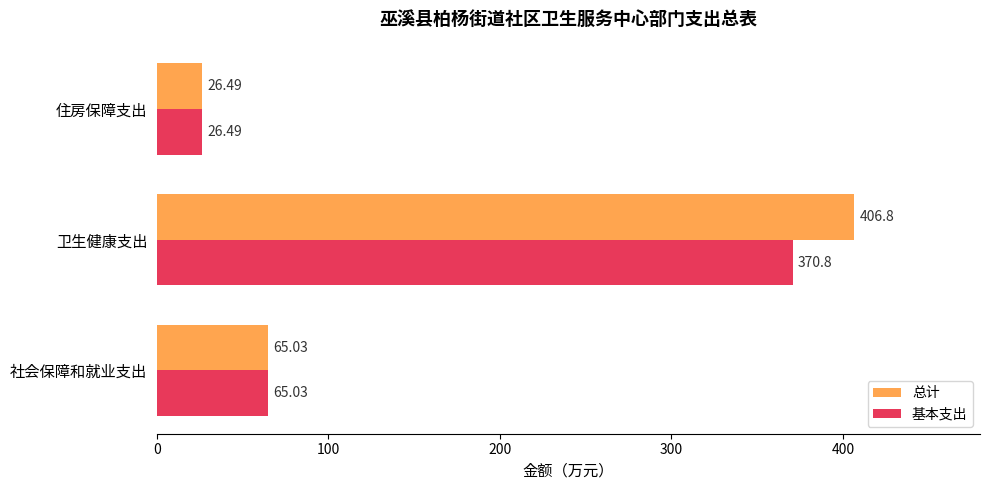

At which category is the sum across all series the highest?

卫生健康支出